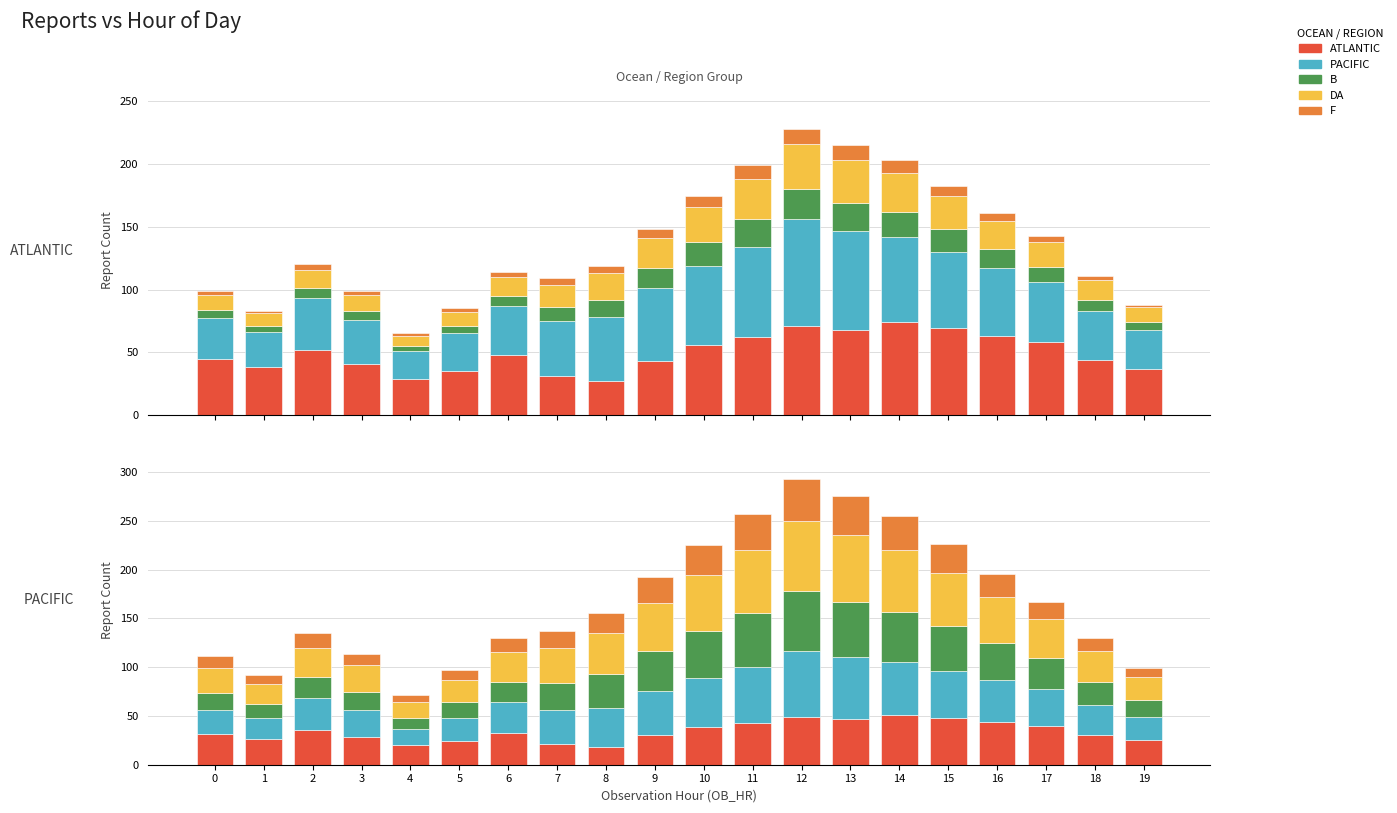

What is the difference between the maximum and minimum values in the B series?

50